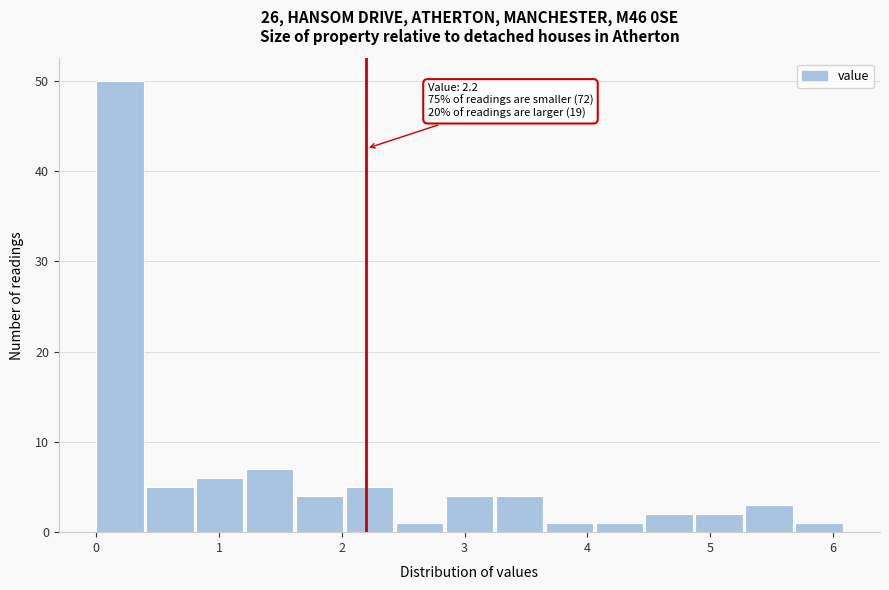

Over which range of the x-axis is the bar tallest?

0.0 to 0.4